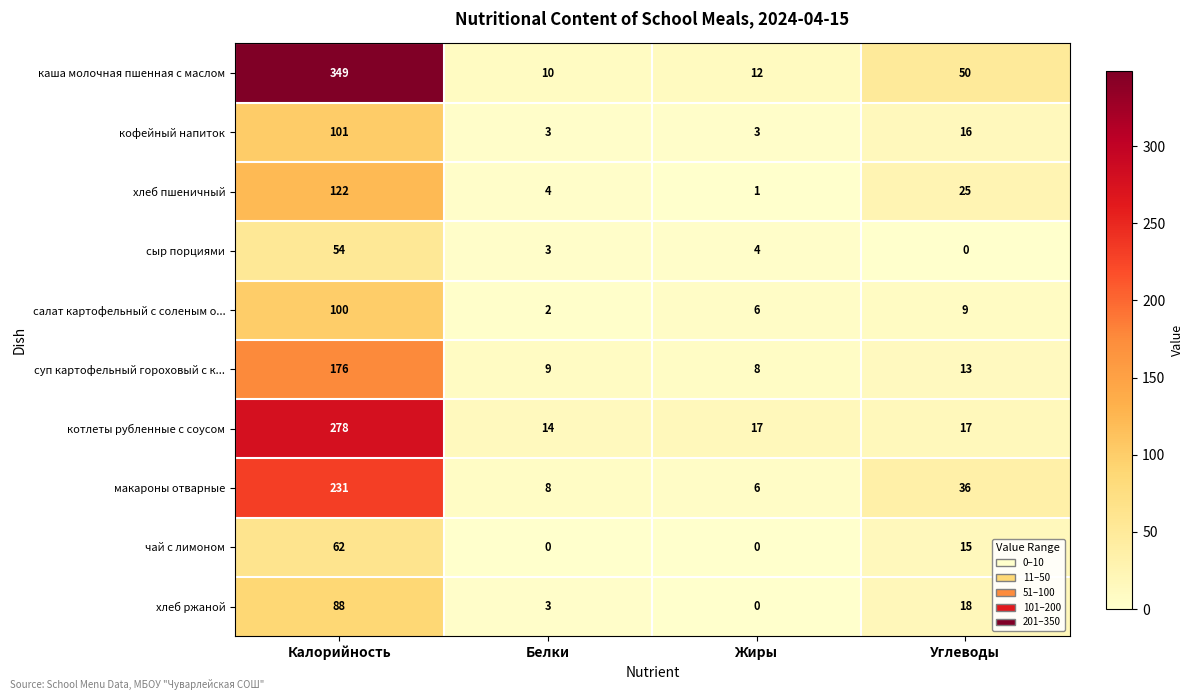

Rank the series by their maximum value, from lowest to highest.

сыр порциями, чай с лимоном, хлеб ржаной, салат картофельный с соленым о..., кофейный напиток, хлеб пшеничный, суп картофельный гороховый с к..., макароны отварные, котлеты рубленные с соусом, каша молочная пшенная с маслом